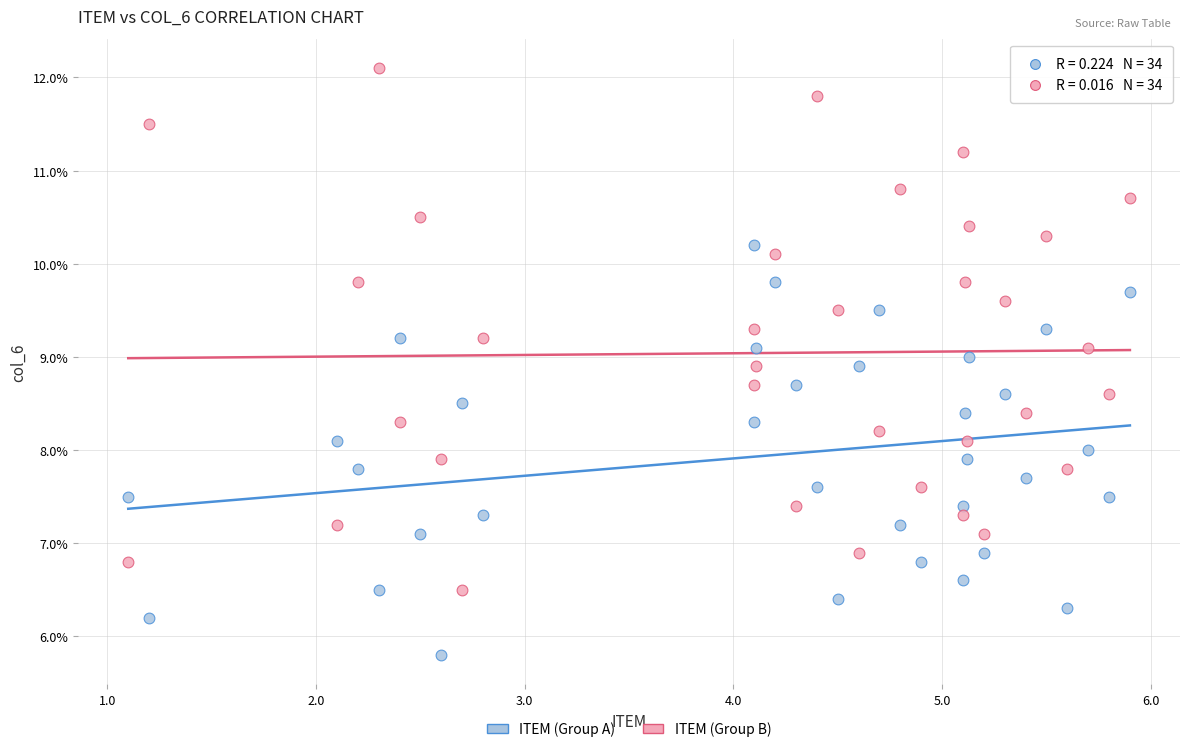

What is the X range (max minus min) for the scatter plot?

4.8